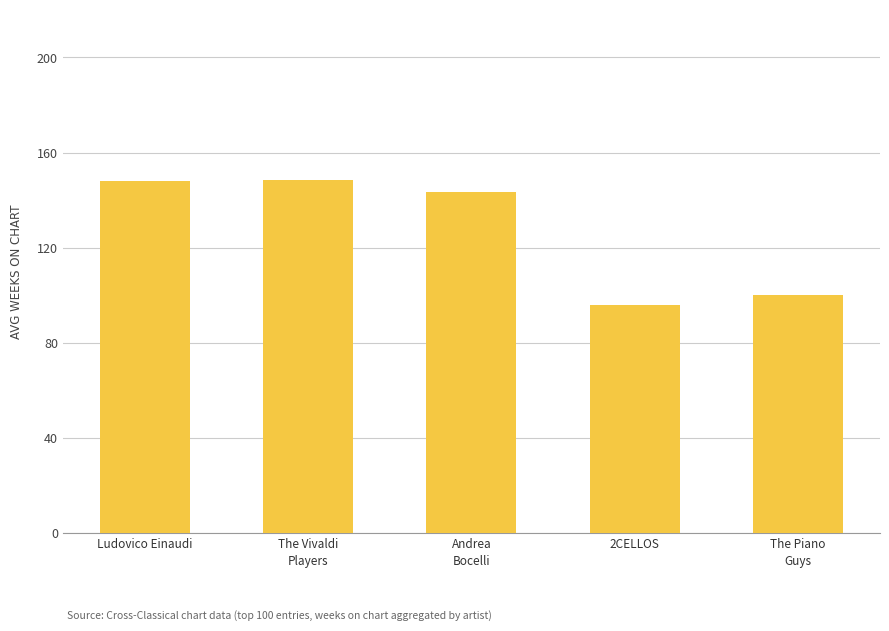

True or false: the data shows 148.0 at Ludovico Einaudi.

True